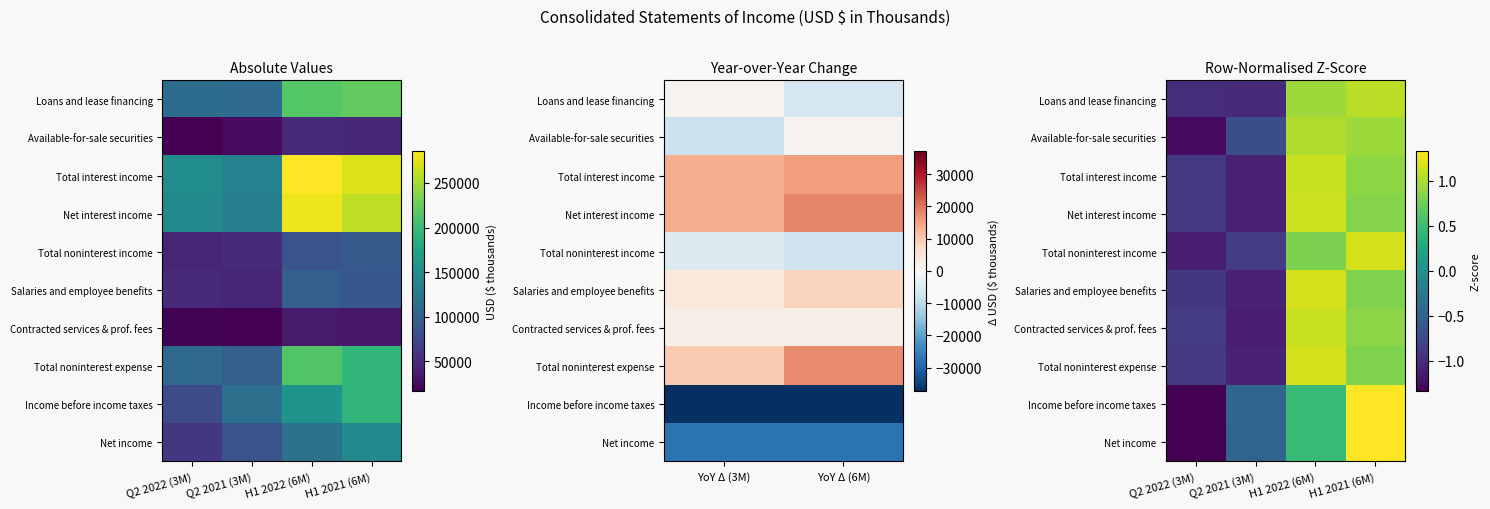

True or false: Total noninterest expense has a value of 1.4 at H1 2021 (6M).

False